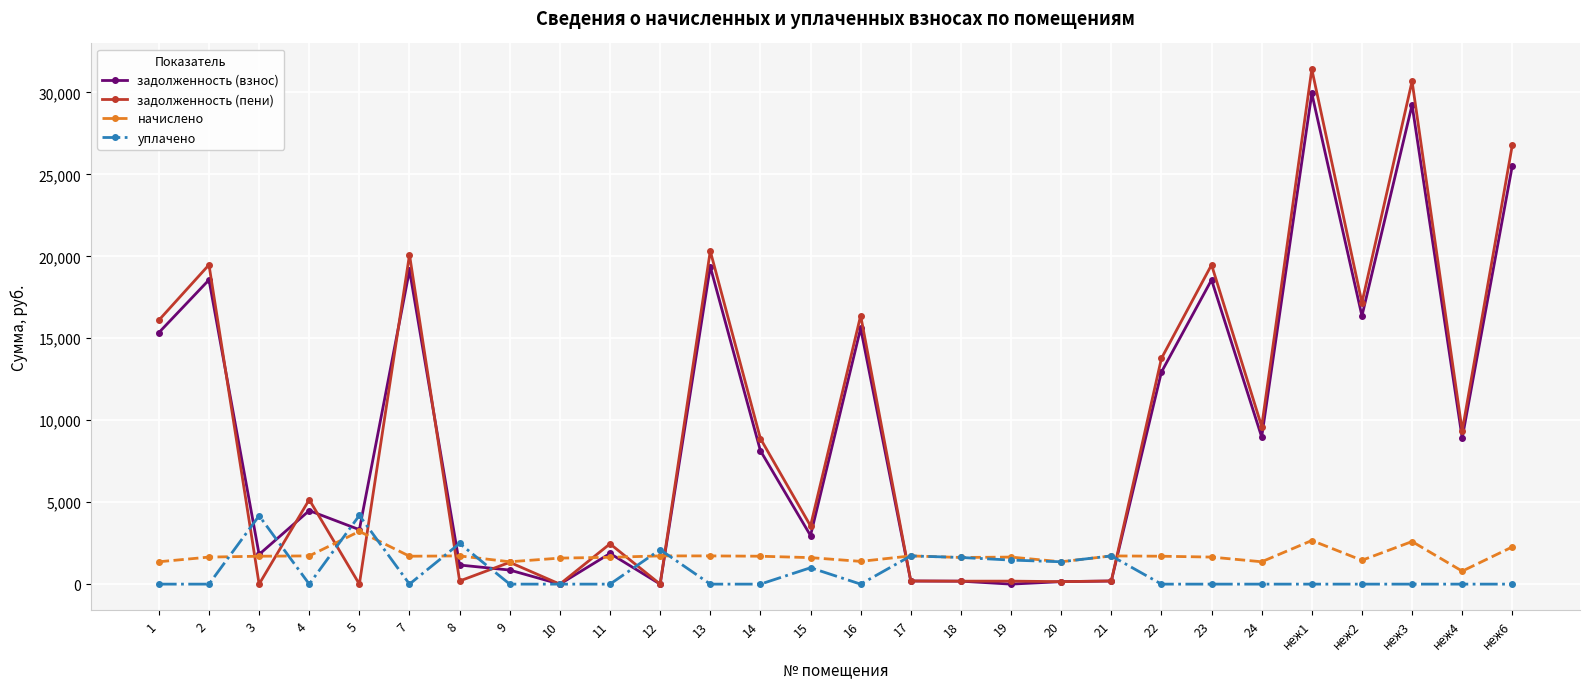

The value of уплачено at неж4 is 0.0. True or false?

True